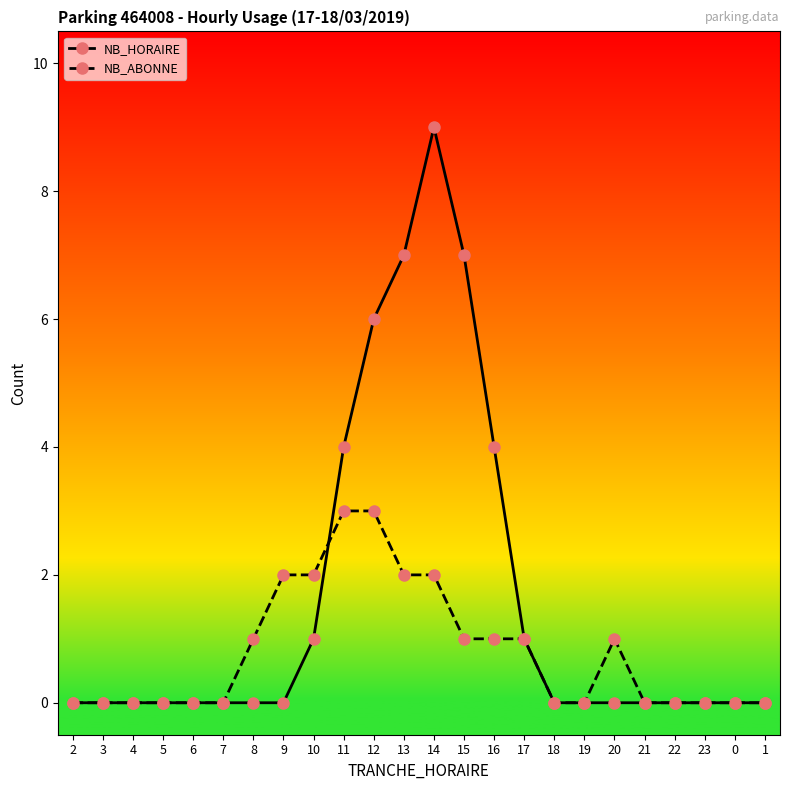

How many distinct data groups are displayed?

2